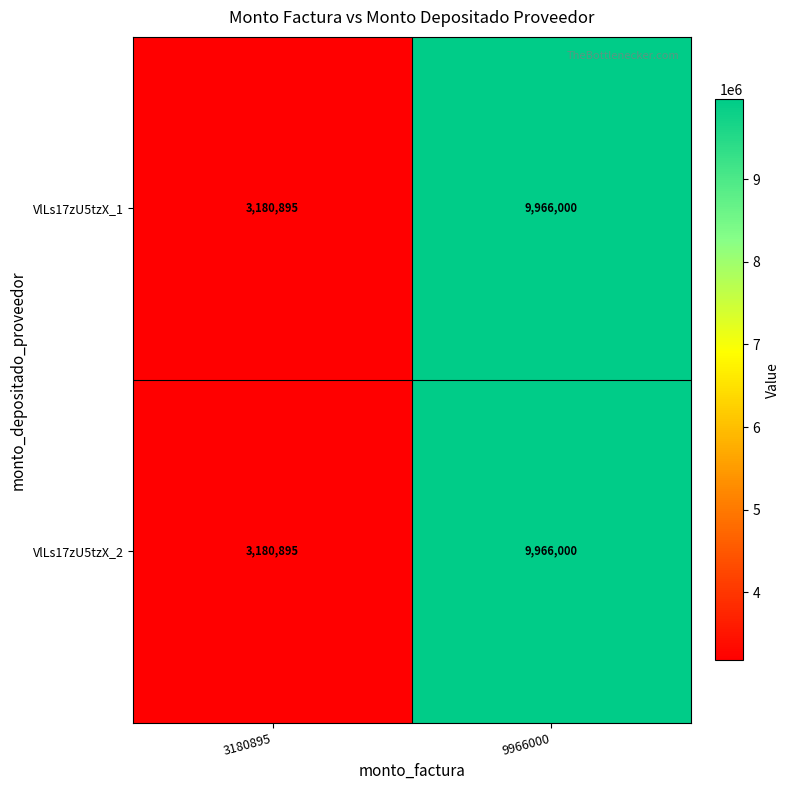

What is the lowest value of the VlLs17zU5tzX_2 series?

3180895